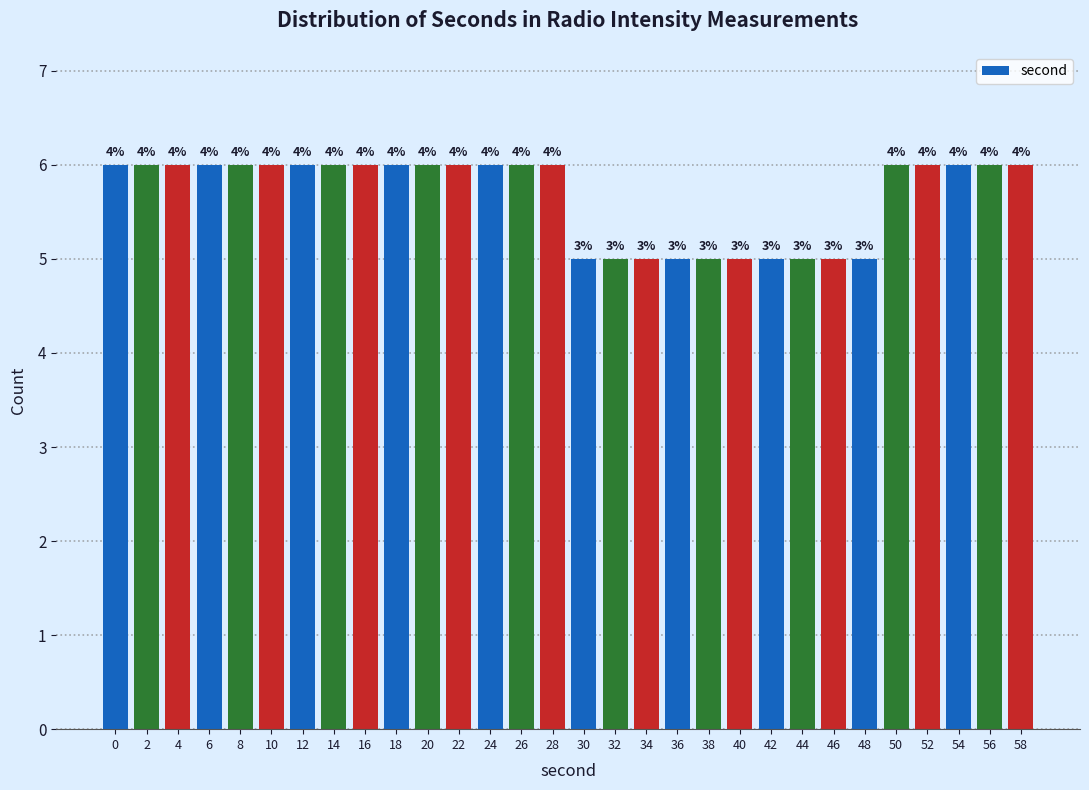

How many bars are there in total?

30